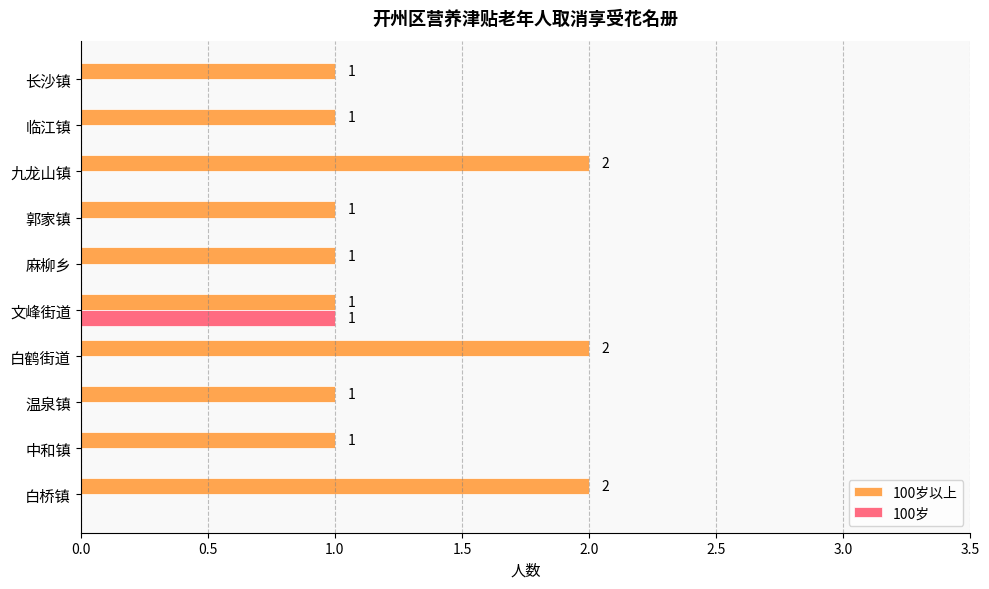

What are all the series names shown in the legend?

100岁以上, 100岁